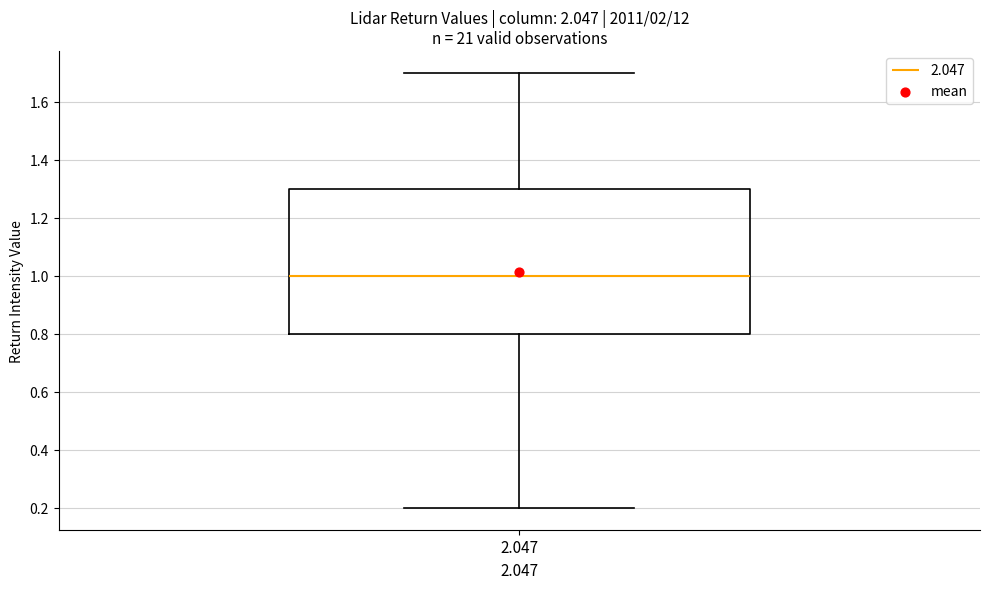

Transcribe this box plot: give where the median line is, the range the box spans, and where the two whiskers end, as read against the y-axis. The values are not printed on the chart, so give them approximately, as read against the axis.

median 1.0, box 0.8 to 1.3, whiskers 0.2 to 1.7